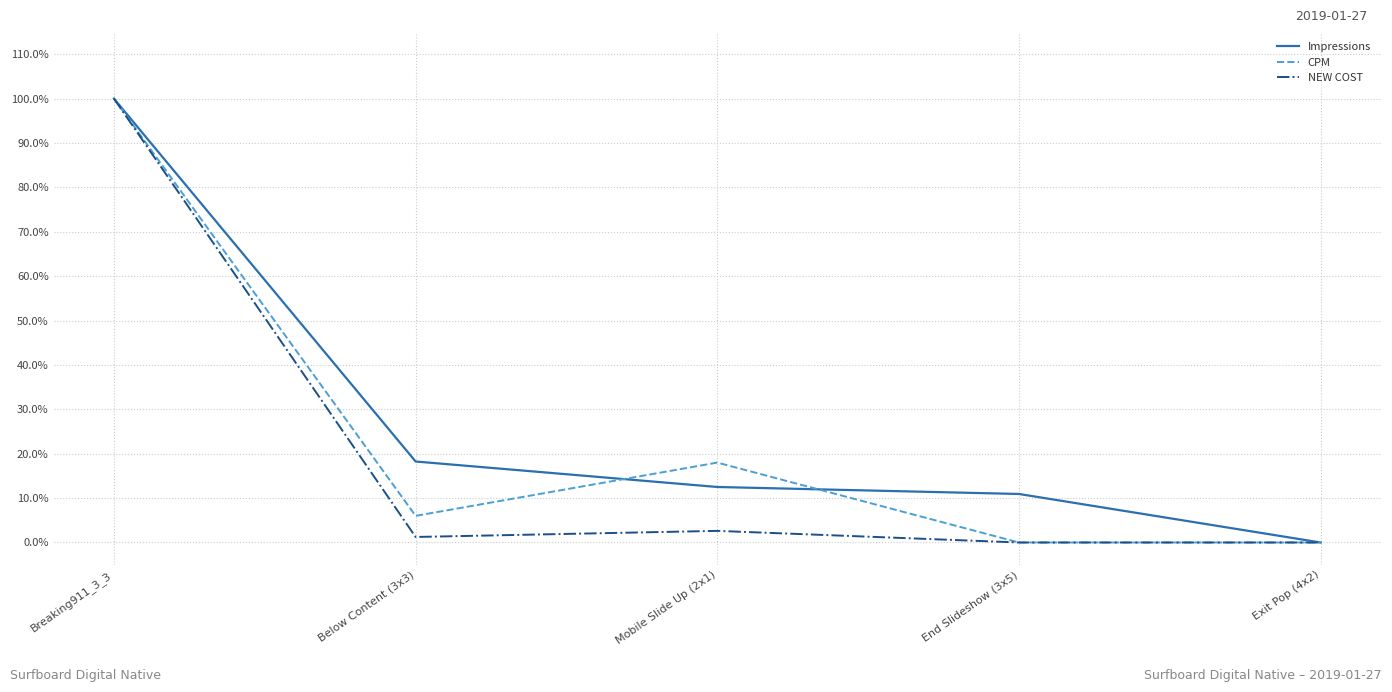

Is it true that CPM equals 0.1 at Below Content (3x3)?

True